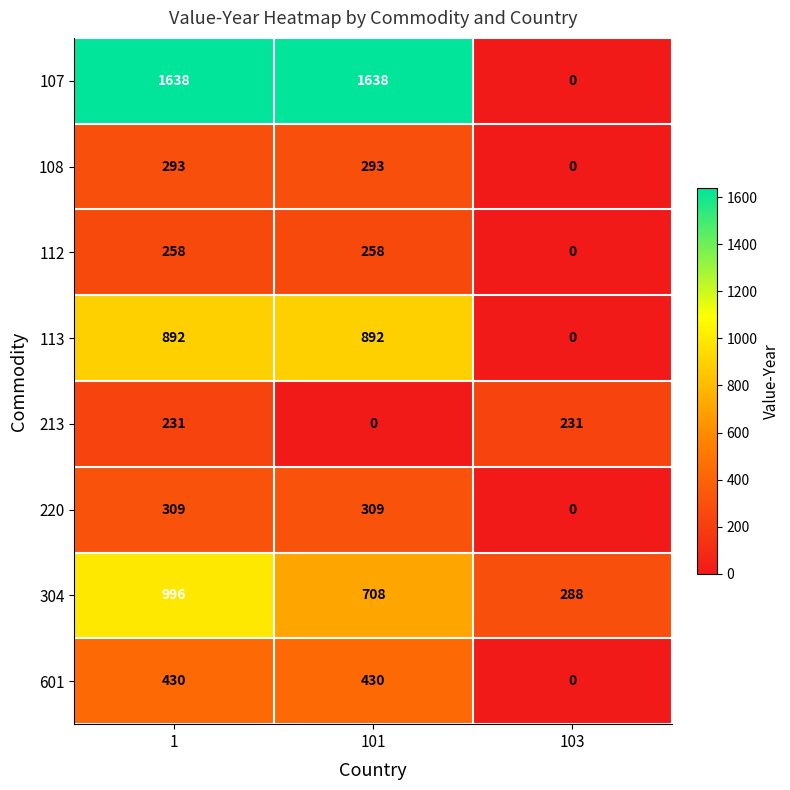

What is the maximum value shown in the chart?

1638